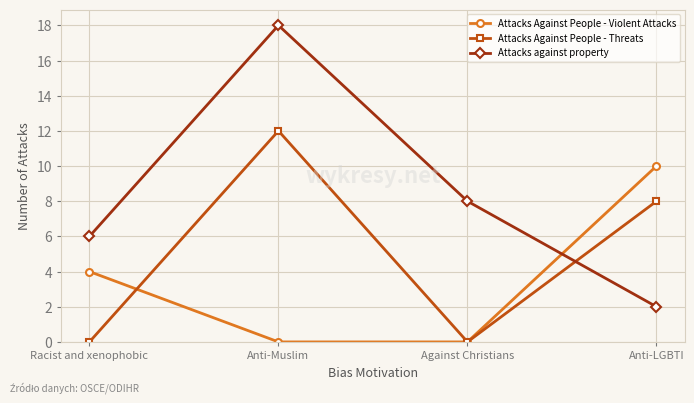

Is it true that Attacks Against People - Violent Attacks equals -6 at Anti-Muslim?

False